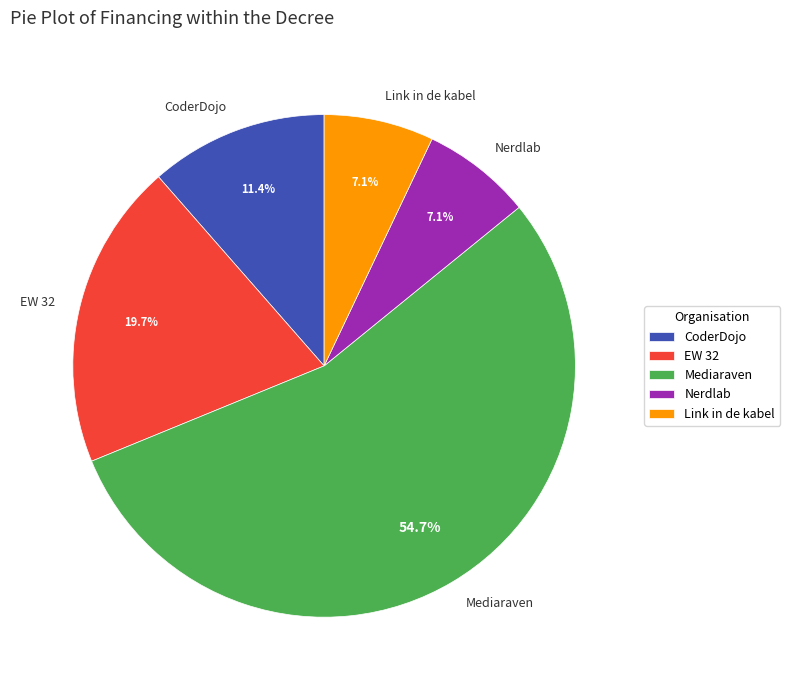

To the nearest percent, what portion does EW 32 represent?

20%